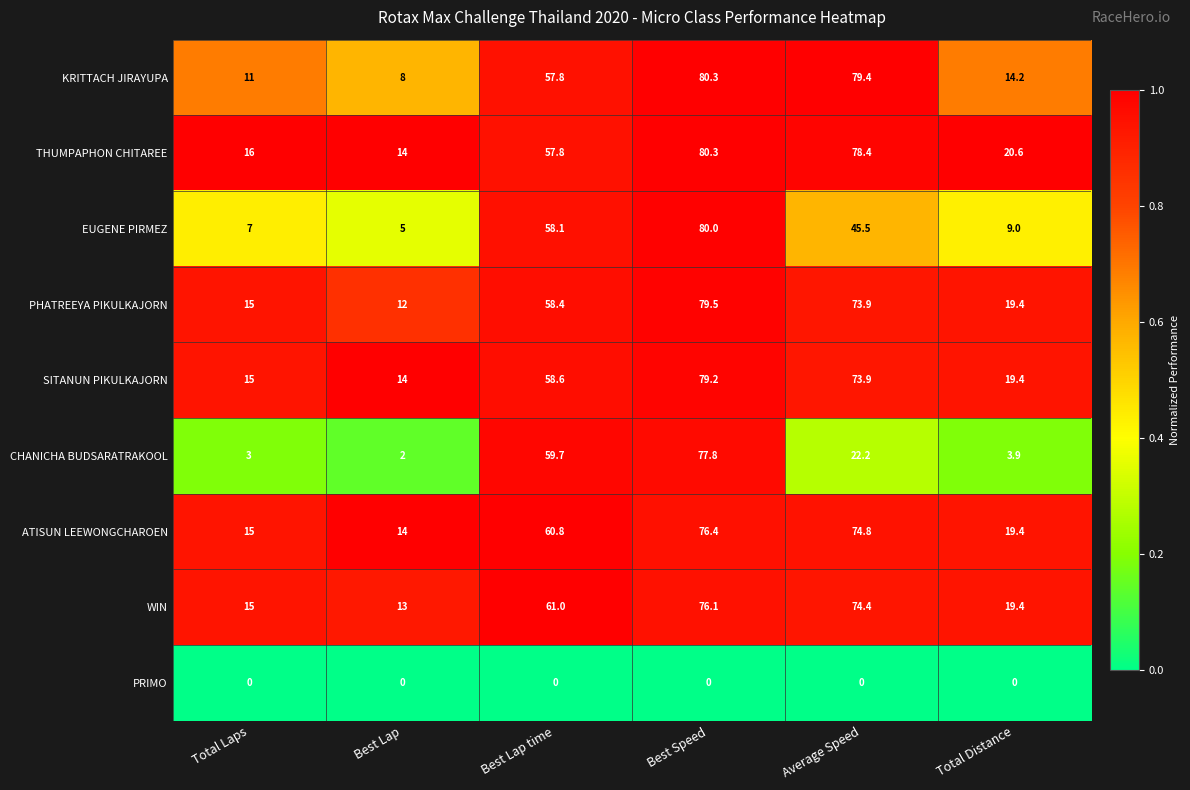

True or false: CHANICHA BUDSARATRAKOOL has a value of 2.0 at Best Lap.

True